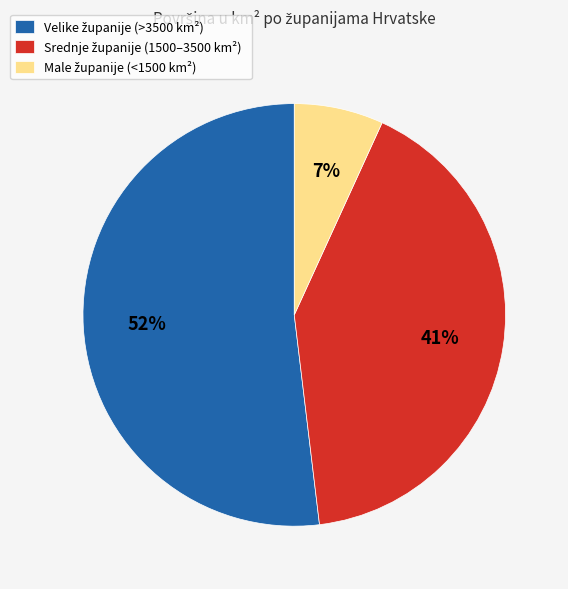

Is there a majority slice in this chart?

Yes